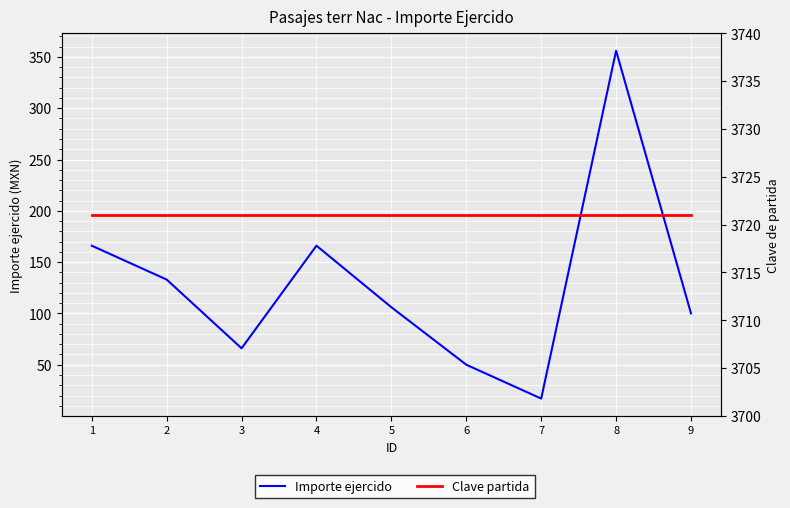

What is the highest value of the Clave partida series?

3721